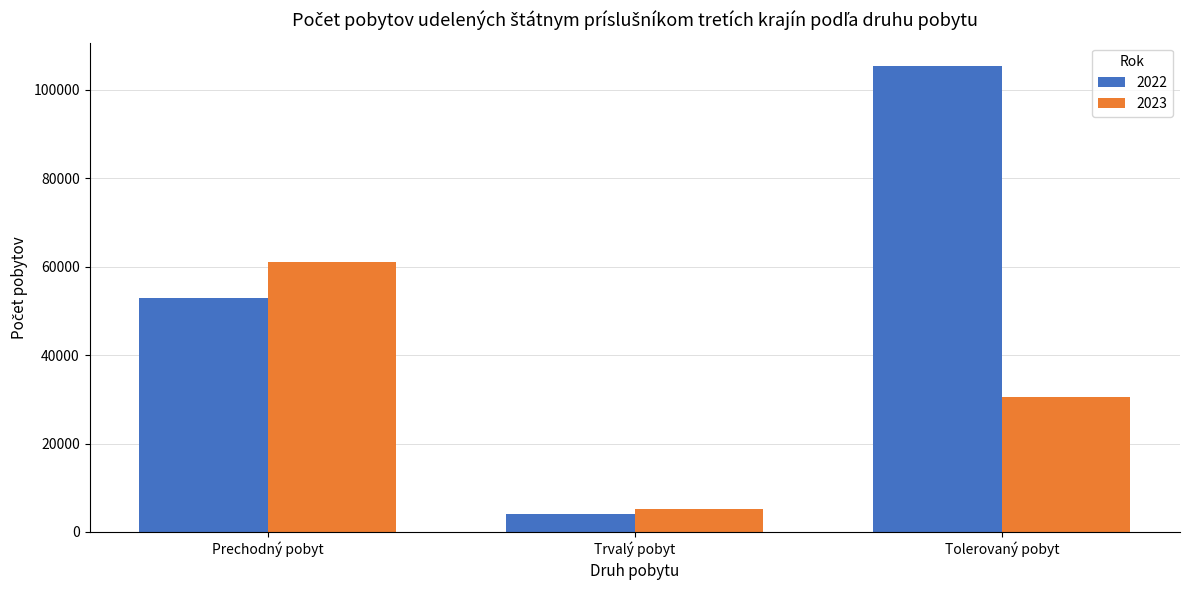

The value of 2022 at Prechodný pobyt is 52892. True or false?

True